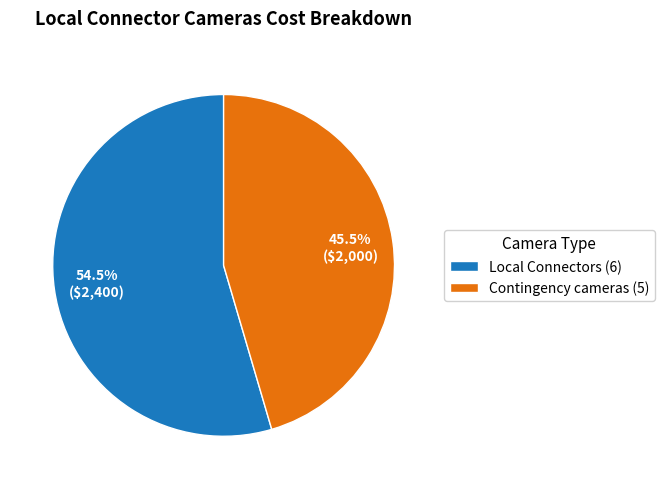

To the nearest percent, what is the combined percentage of Local Connectors (6) and Contingency cameras (5)?

100%